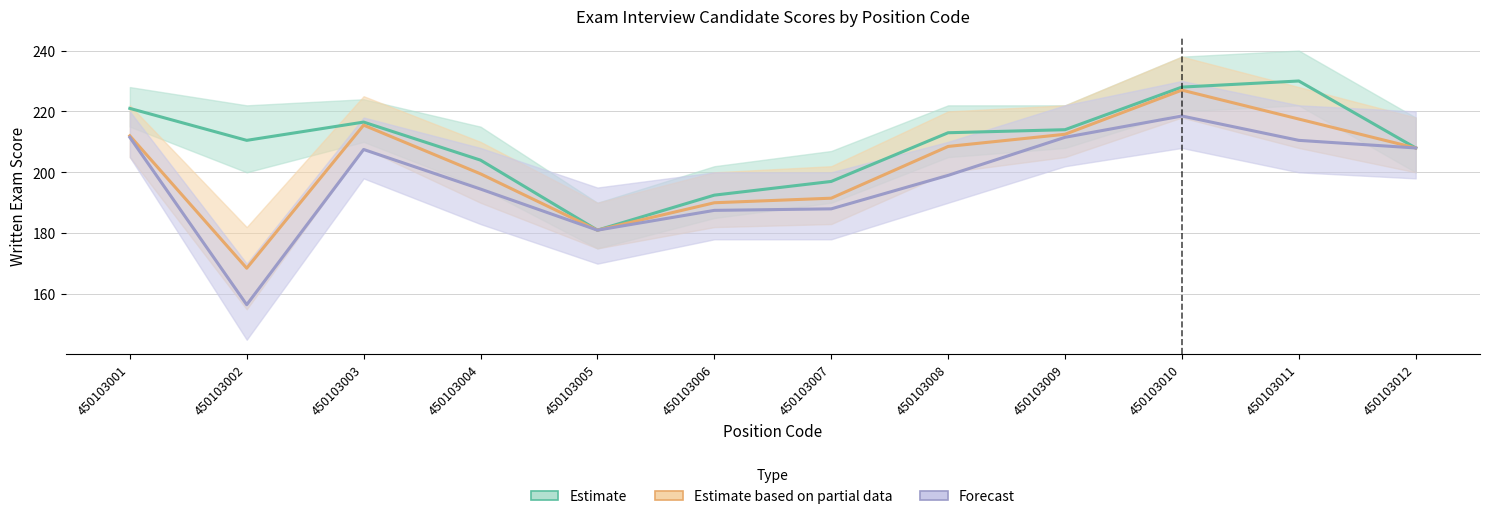

Where does the Estimate series first go above 213?

450103001